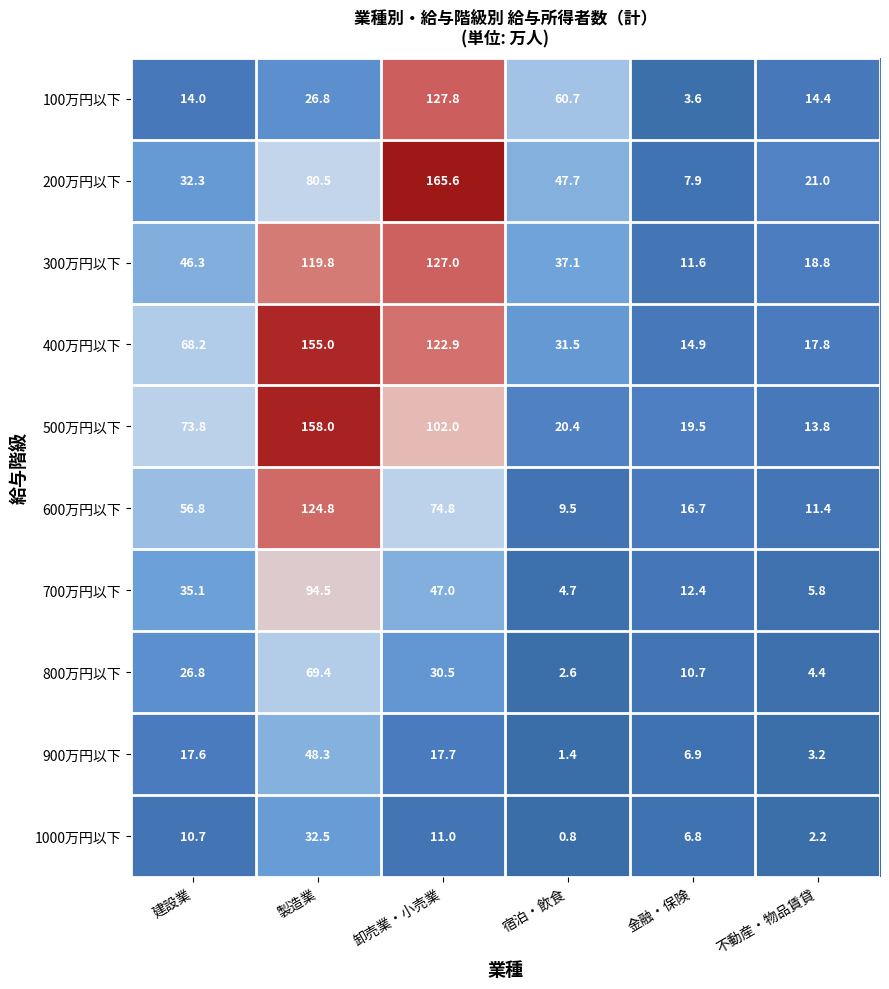

Between 宿泊・飲食 and 不動産・物品賃貸, which series saw the biggest shift?

100万円以下